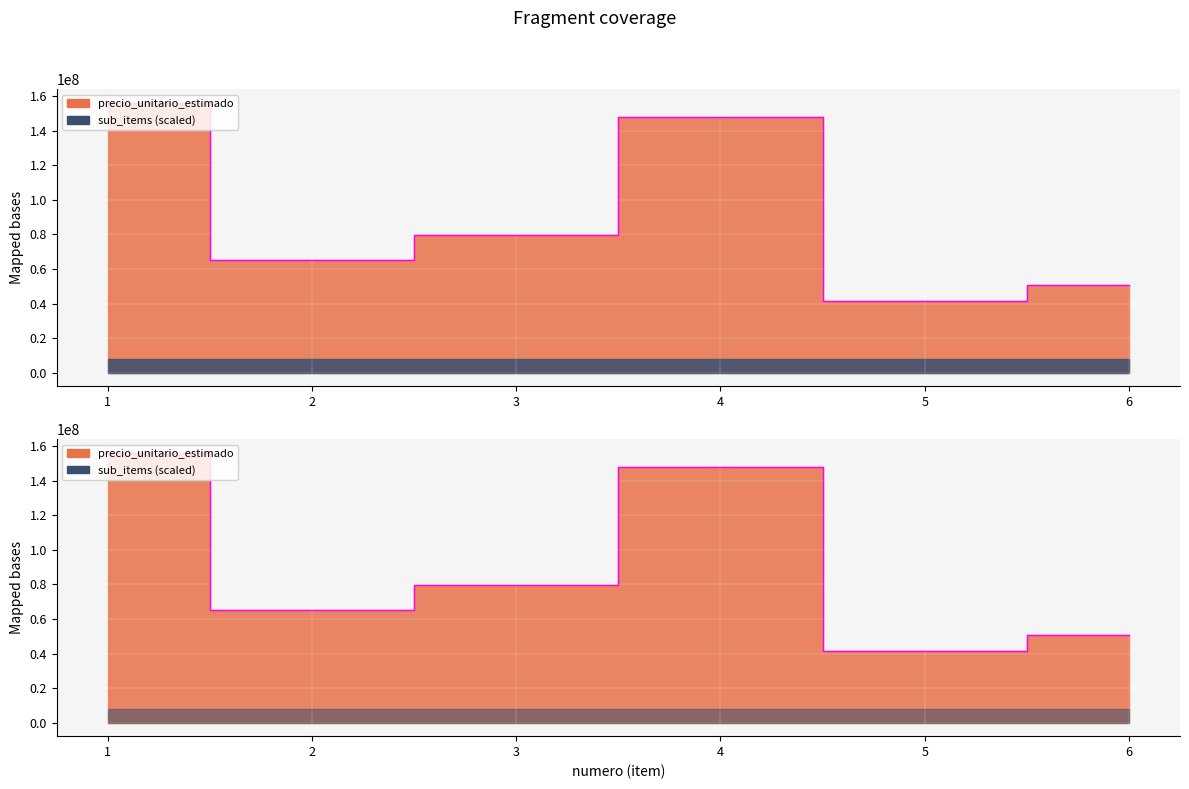

What is the difference between the values at 2 and 4?

82639811